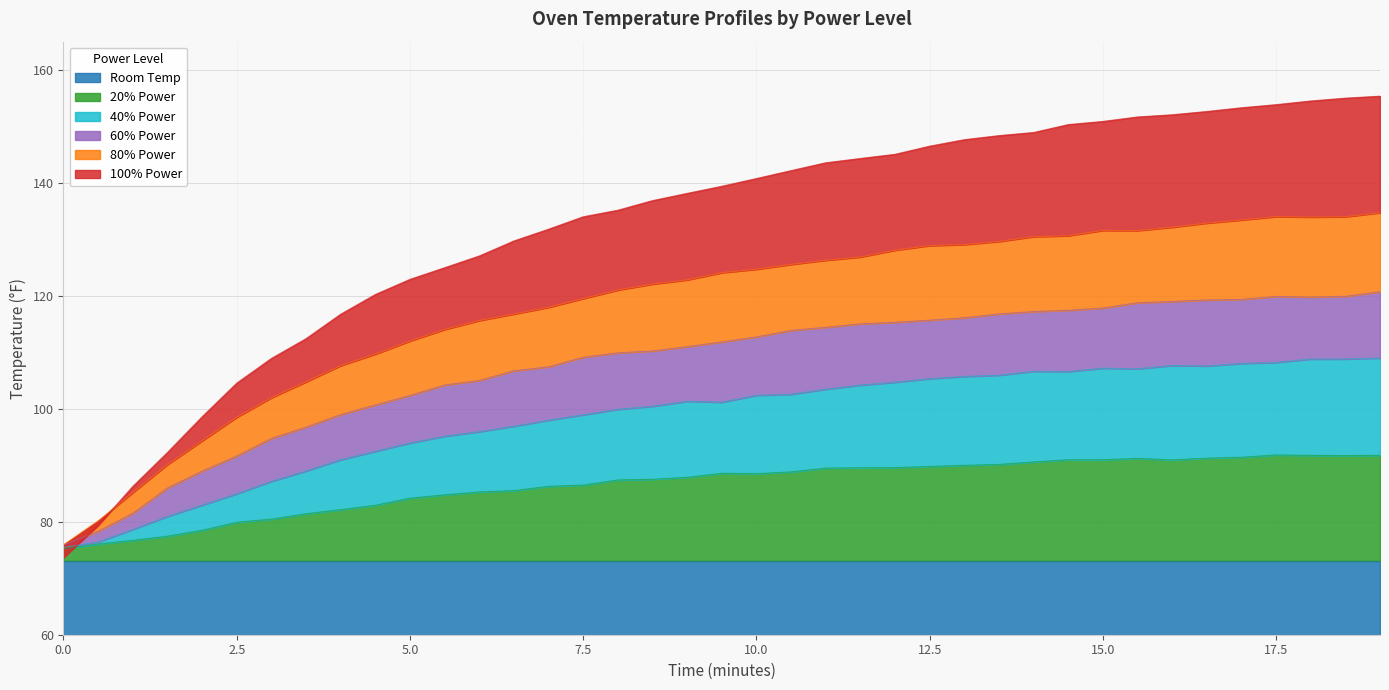

Is it true that 20% Power equals 75.2 at 0.0?

True